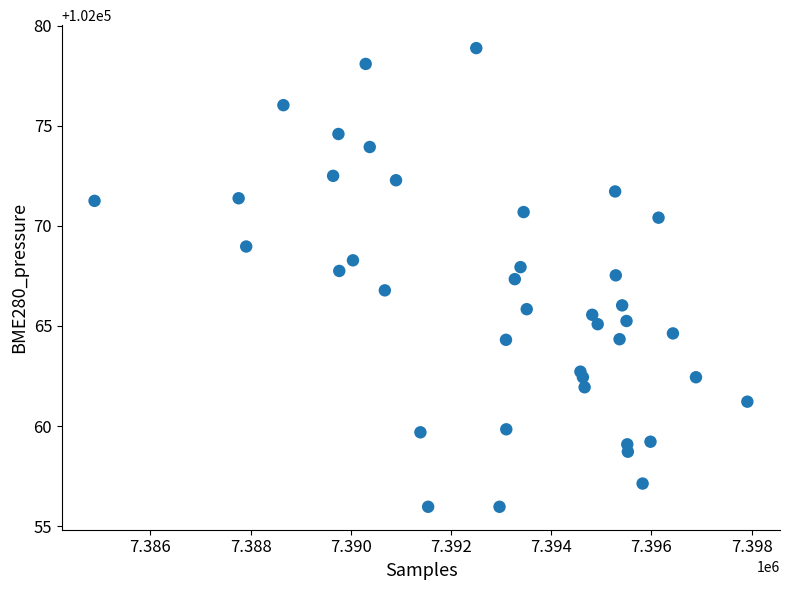

What is the range of X values (max minus min)?

13025.0